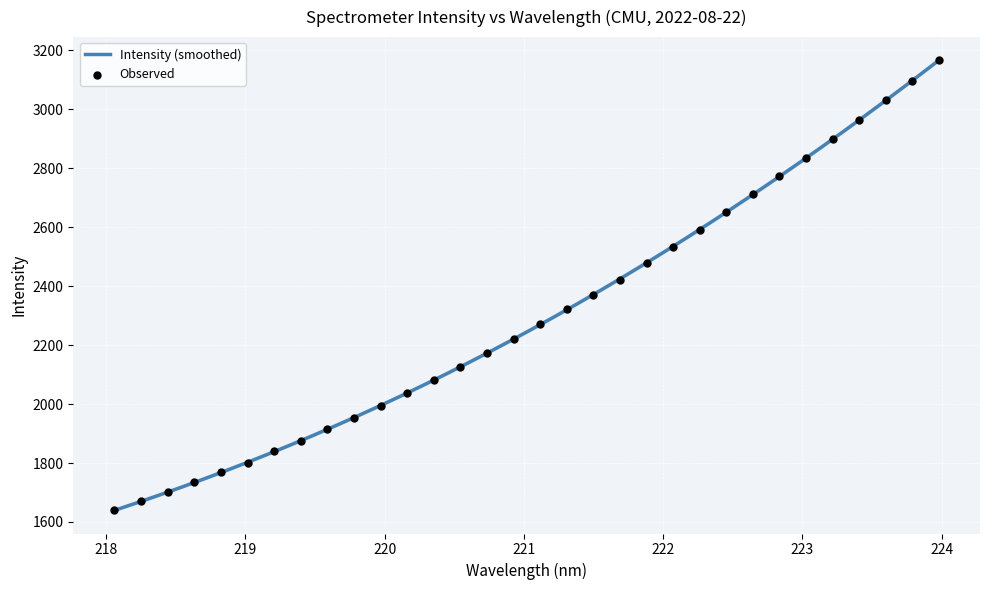

Approximately how many times larger is the value at 222.0721 compared to 222.263?

1.0